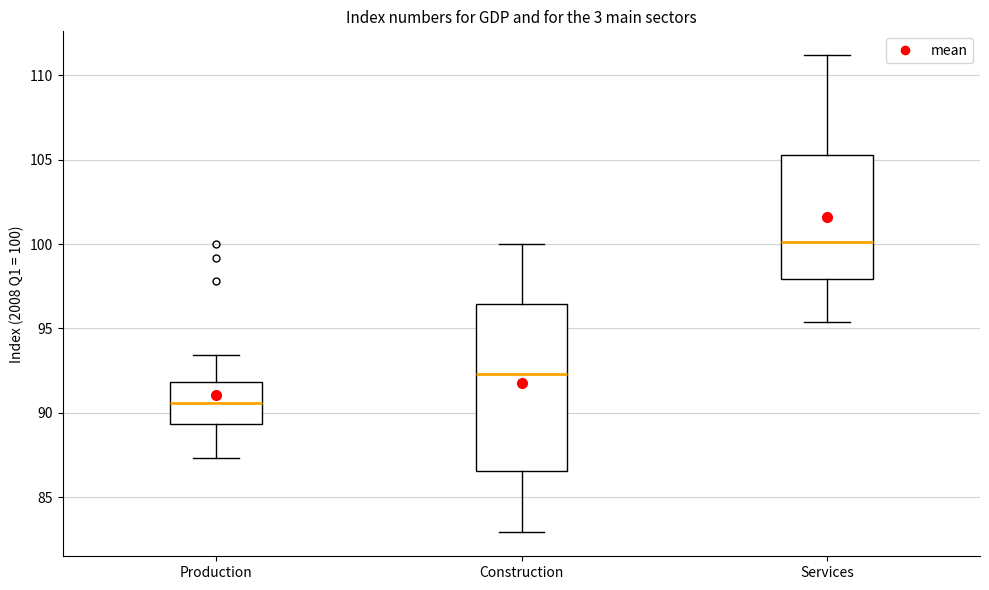

Reading left to right, read every box against the y-axis: the position of its median line, the range the box covers, and the ends of its whiskers. The values are not printed on the chart, so give them approximately, as read against the axis.

Production: median 90.5, box 89.5 to 92.0, whiskers 87.5 to 93.5
Construction: median 92.5, box 86.5 to 96.5, whiskers 83.0 to 100.0
Services: median 100.0, box 98.0 to 105.5, whiskers 95.5 to 111.0